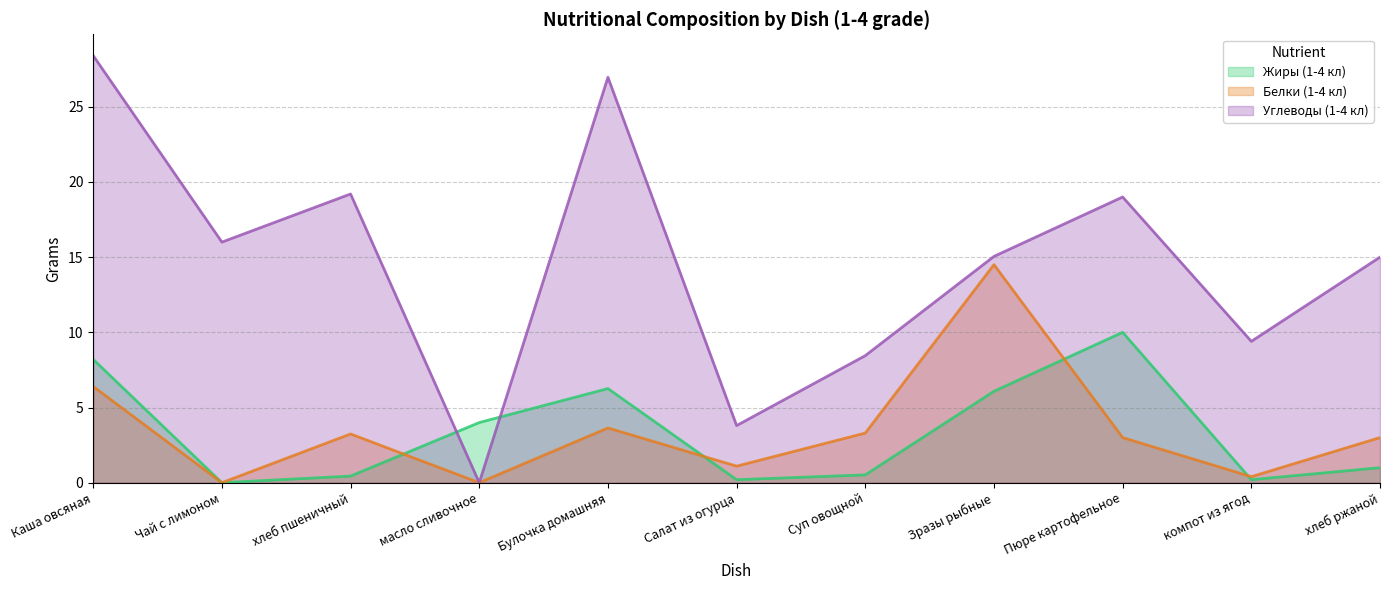

At Пюре картофельное, list the series in order from largest to smallest.

Углеводы (1-4 кл), Жиры (1-4 кл), Белки (1-4 кл)